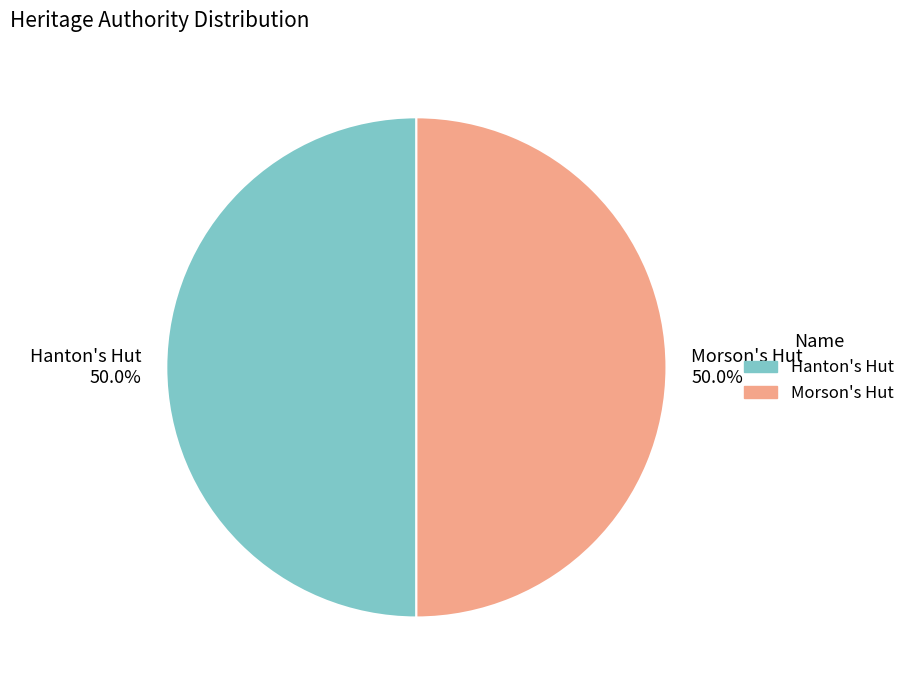

How many segments does this pie chart have?

2